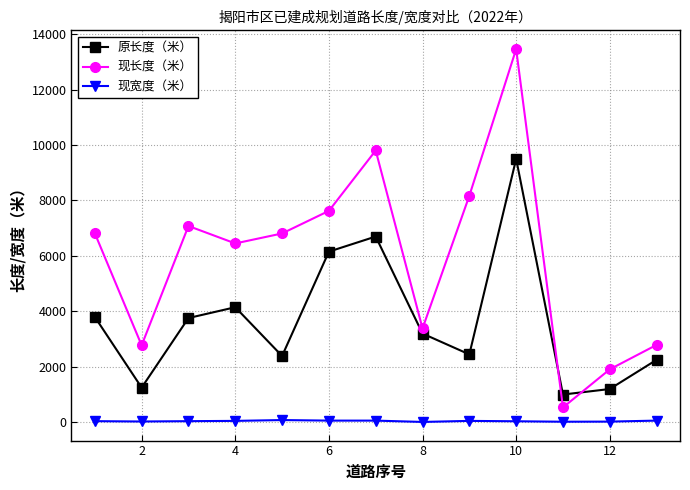

True or false: 现宽度（米） and 原长度（米） intersect in this chart.

False